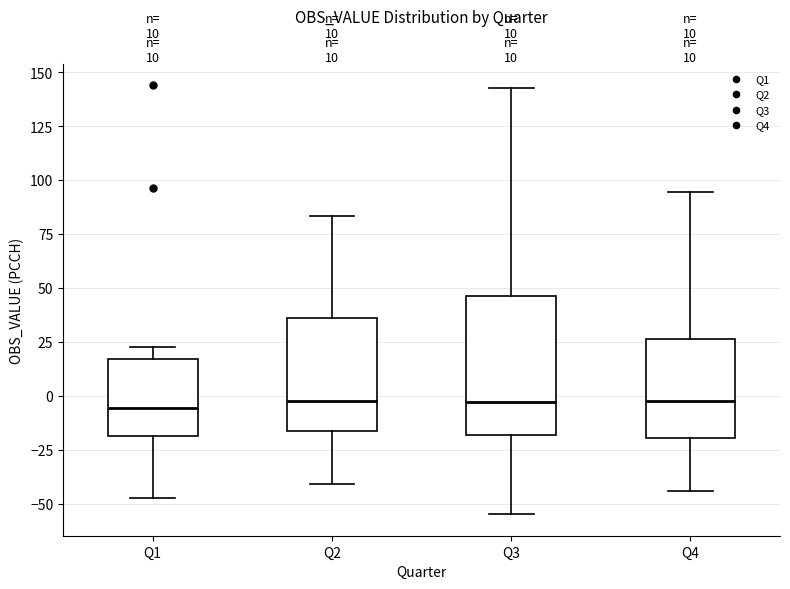

Which box is the tallest, from its lower edge to its upper edge?

Q3